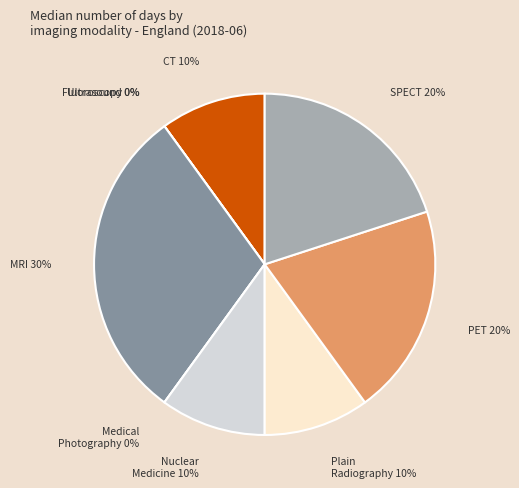

To the nearest percent, what is the difference between the Magnetic Resonance Imaging and Nuclear Medicine slice percentages?

20%